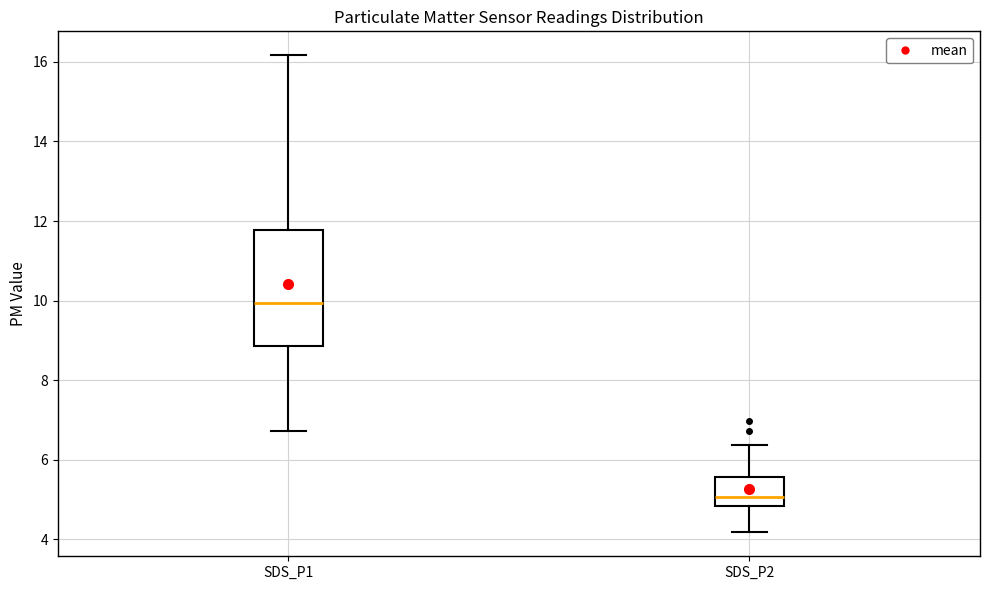

Comparing the boxes themselves (not the whiskers), which one is the tallest?

SDS_P1